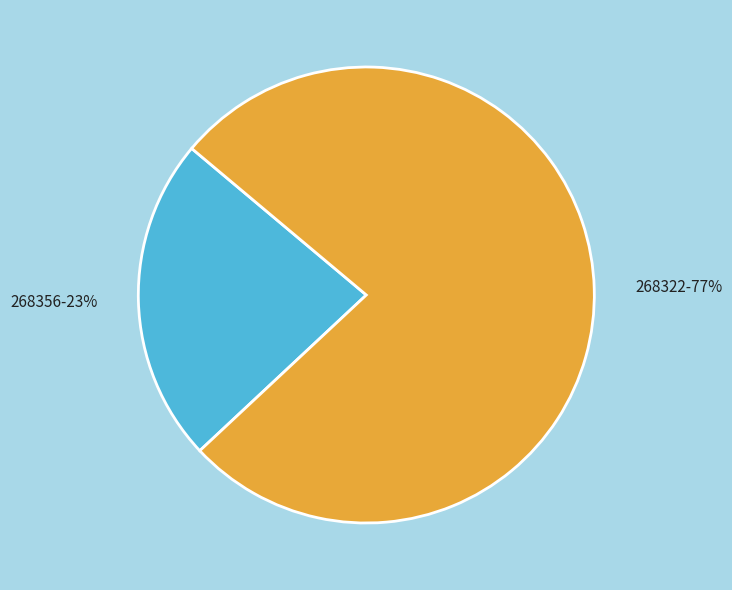

Count the number of slices in the pie.

2